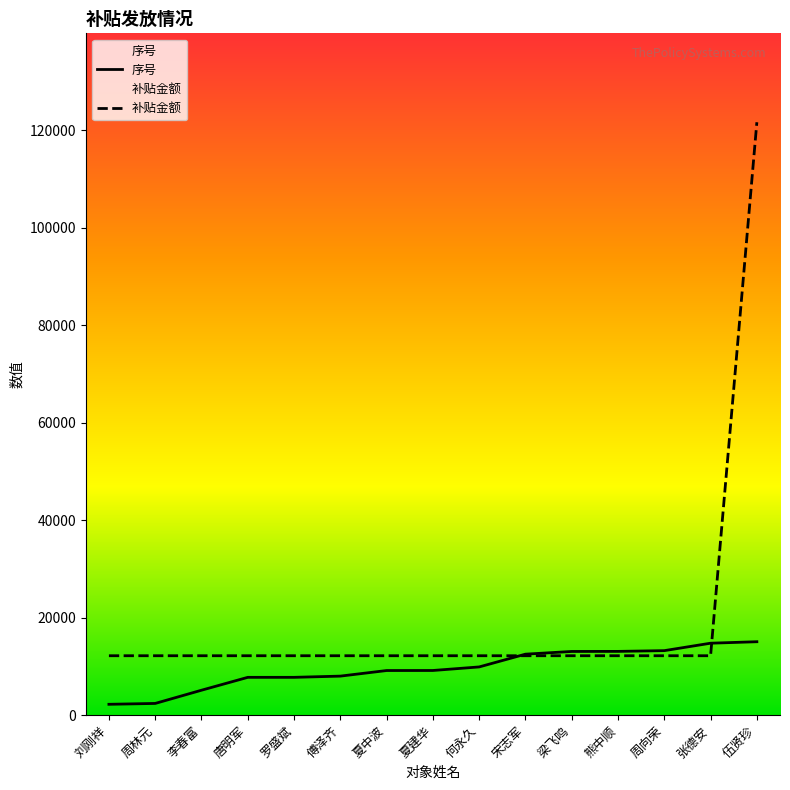

What value does the 补贴金额 series have at 周林元?

12165.7